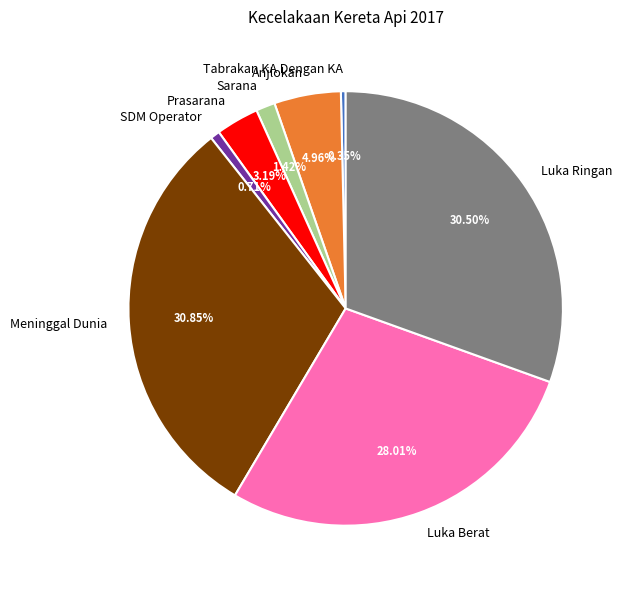

What percentage is NOT represented by Luka Berat?

72.0%